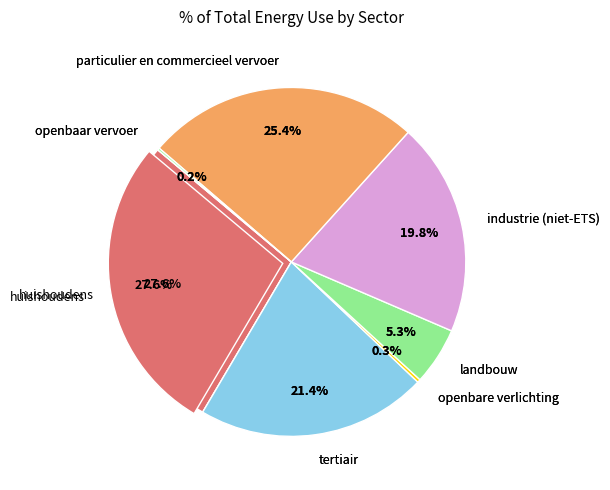

How many segments does this pie chart have?

7